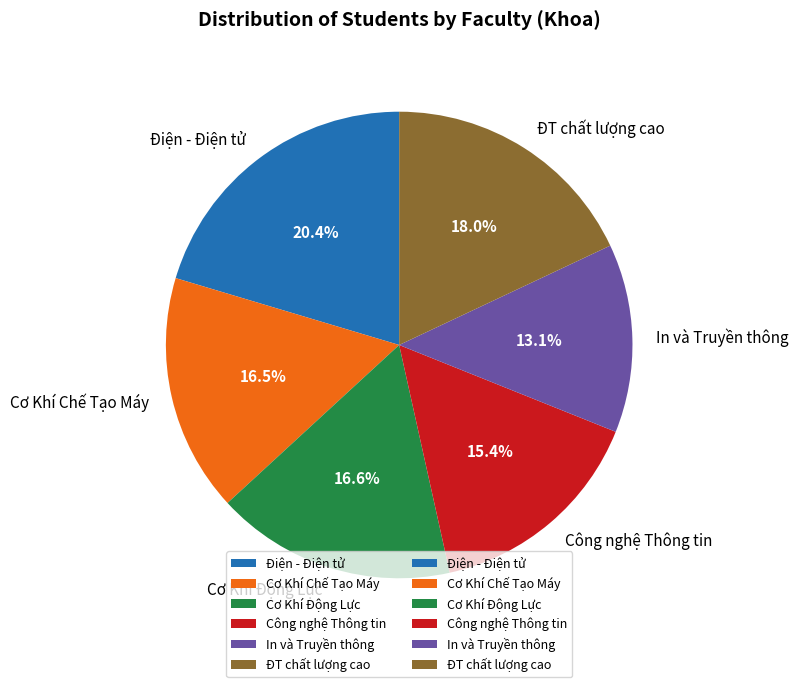

Which has a higher value, In và Truyền thông or Cơ Khí Chế Tạo Máy?

Cơ Khí Chế Tạo Máy